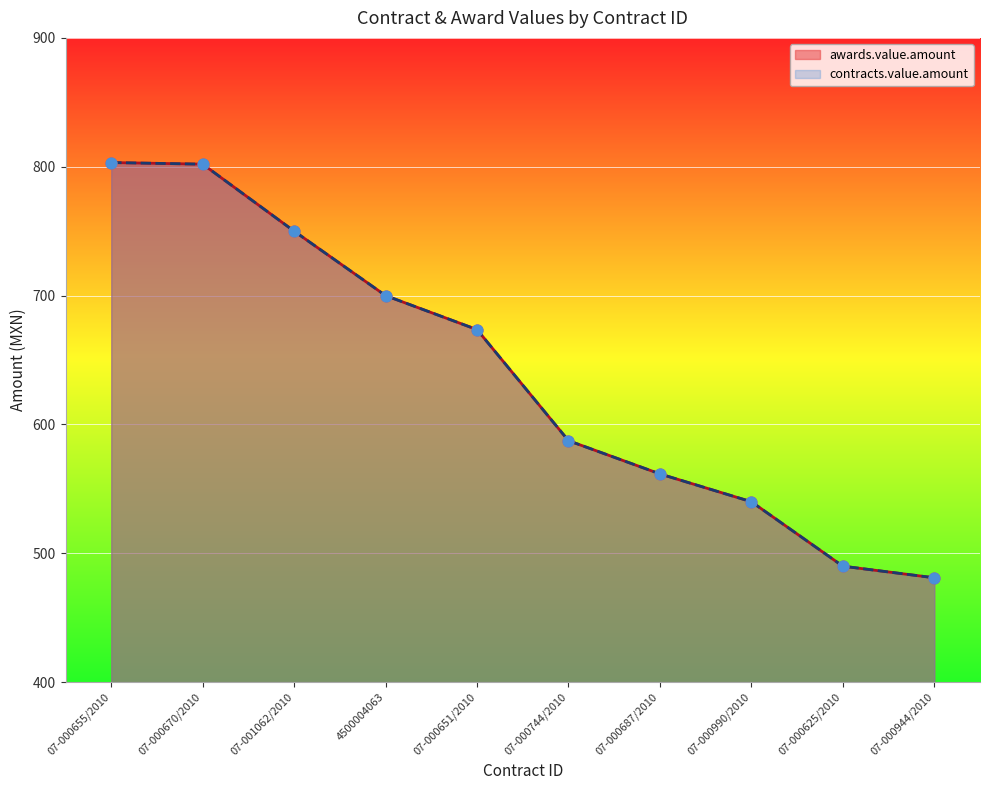

Which series contains the lowest Y value?

awards.value.amount